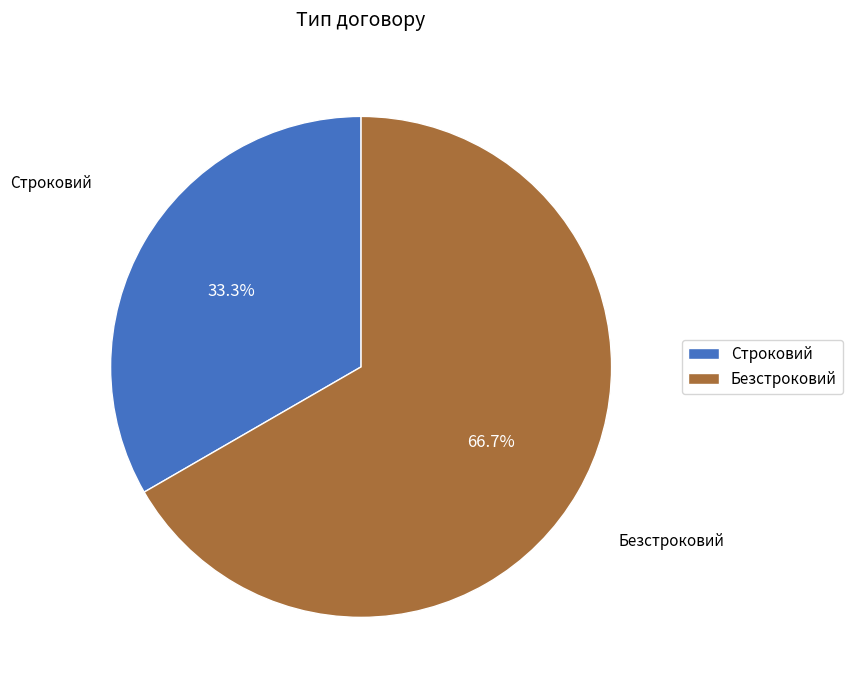

Is it true that Строковий is 33% of the pie?

True